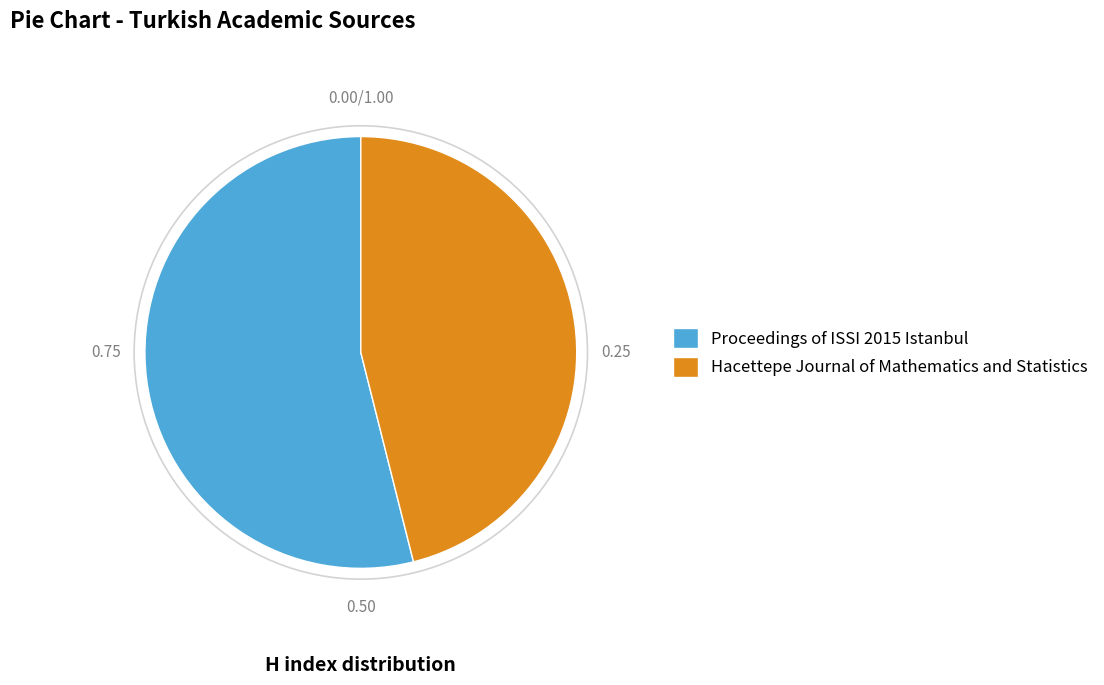

Rank the categories by value from lowest to highest.

Hacettepe Journal of Mathematics and Statistics, Proceedings of ISSI 2015 Istanbul